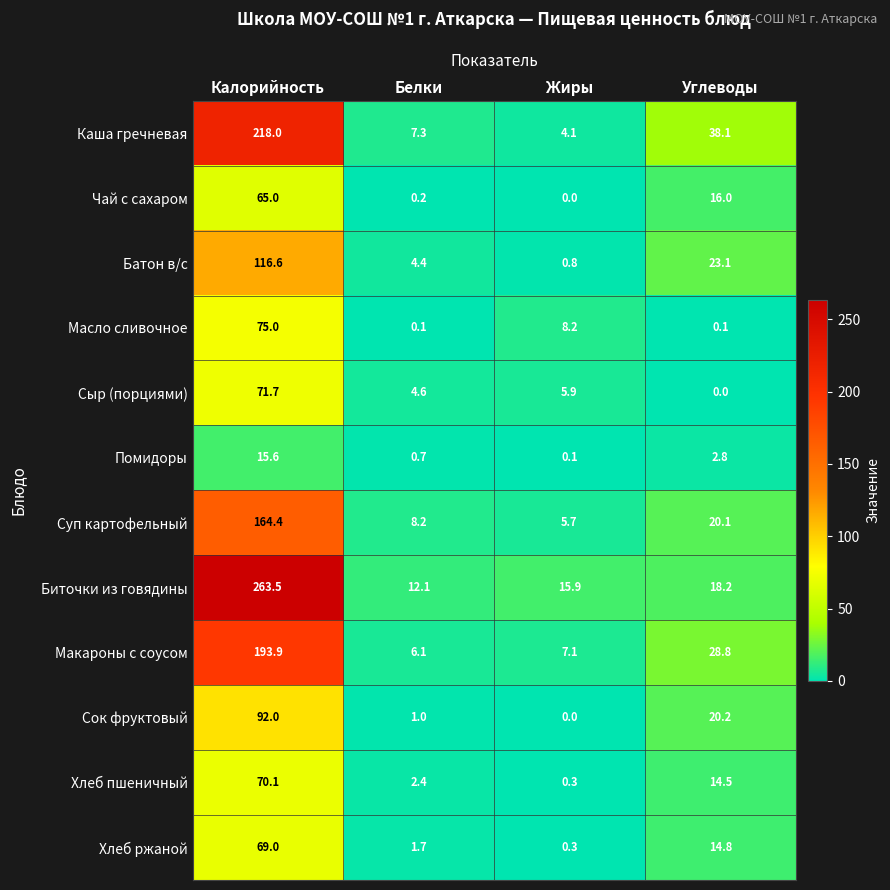

What value does the Макароны с соусом series have at Белки?

6.1